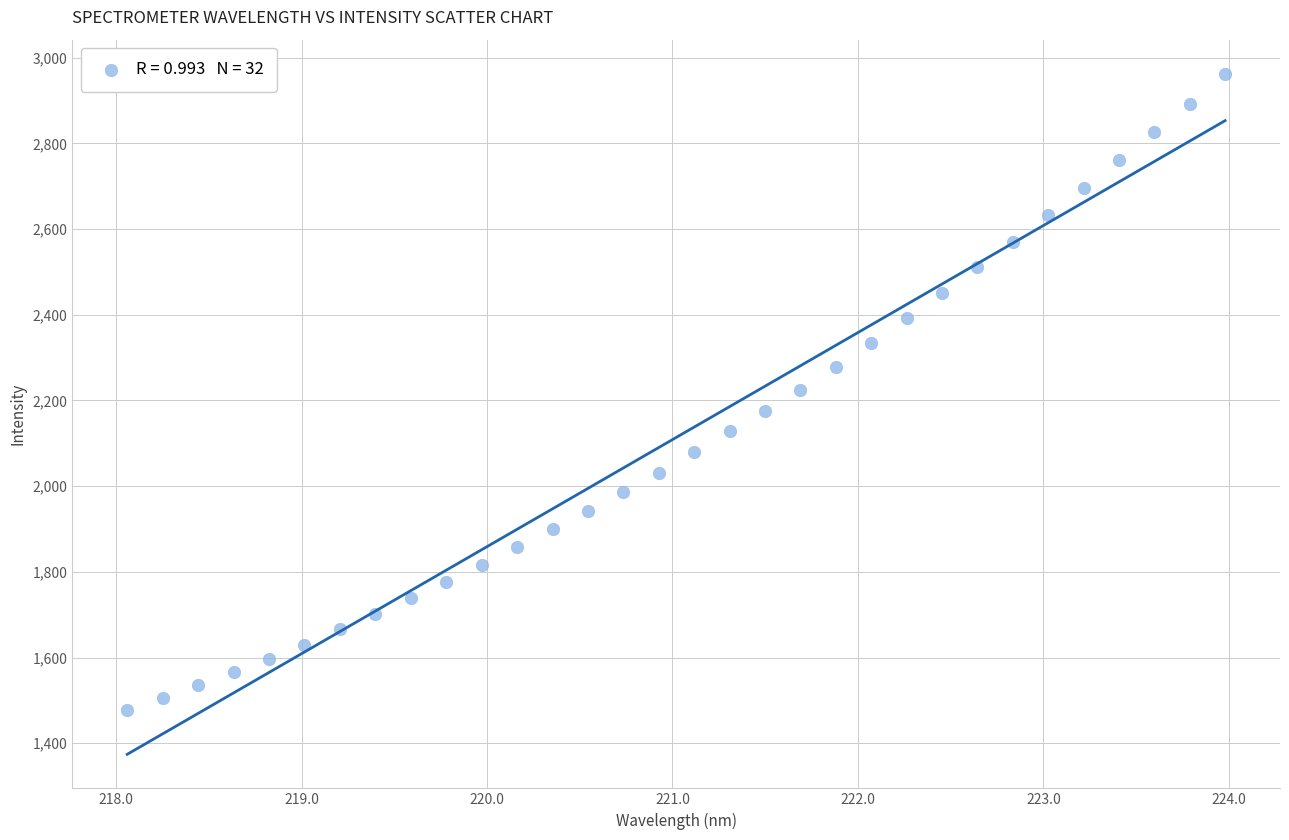

What is the range of X values (max minus min)?

5.9